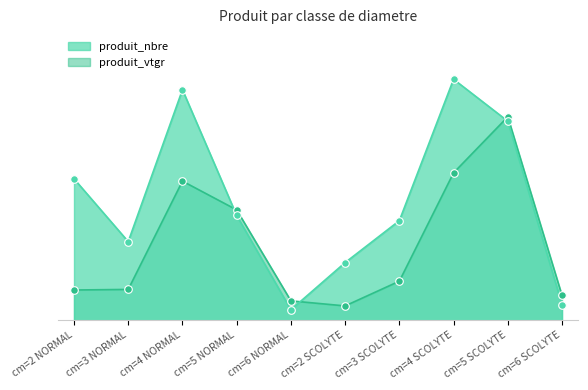

What are all the series names shown in the legend?

produit_nbre, produit_vtgr